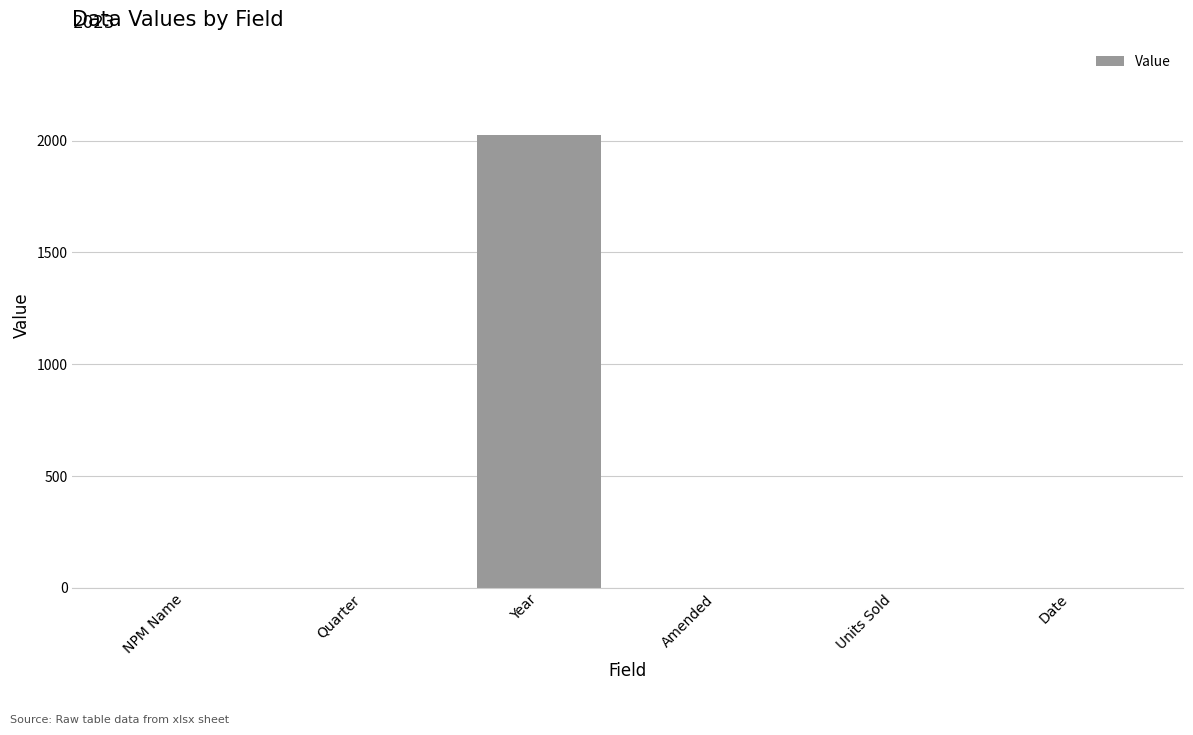

What is the maximum value shown in the chart?

2023